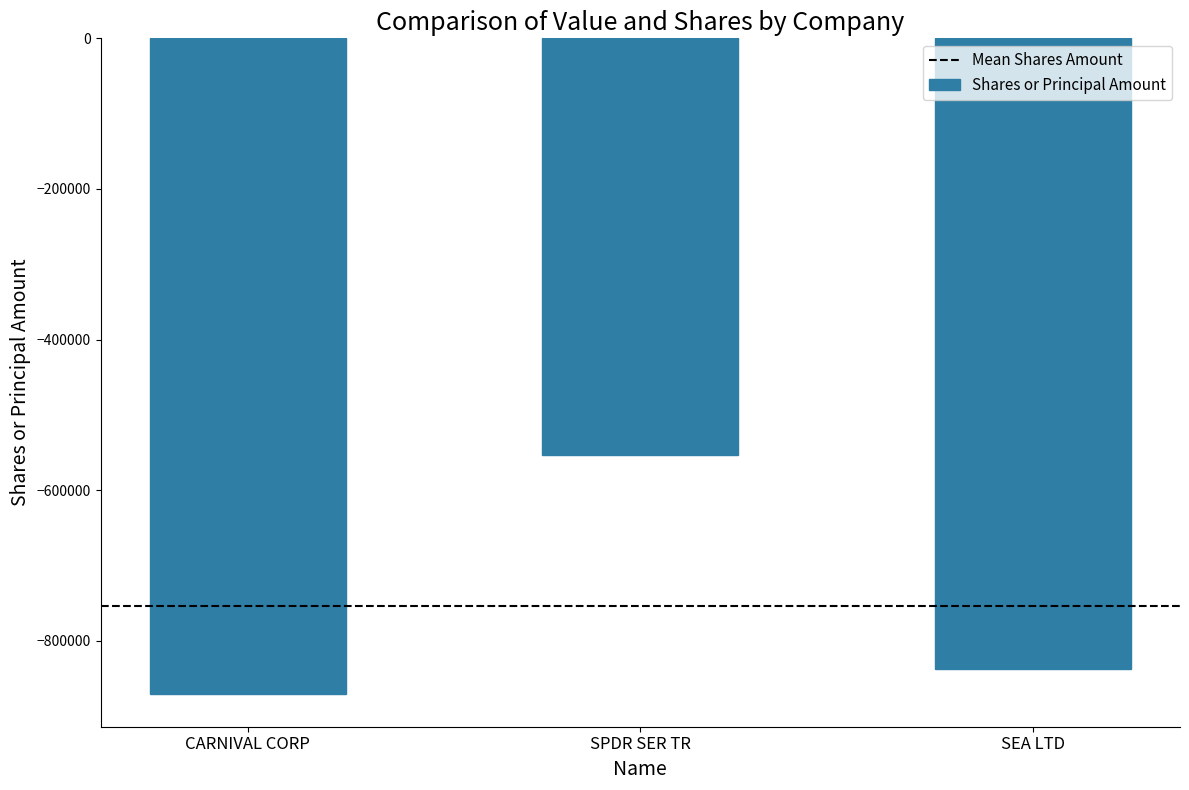

Reading left to right, transcribe all the data shown in this chart.

CARNIVAL CORP=-870498	SPDR SER TR=-552800	SEA LTD=-836729